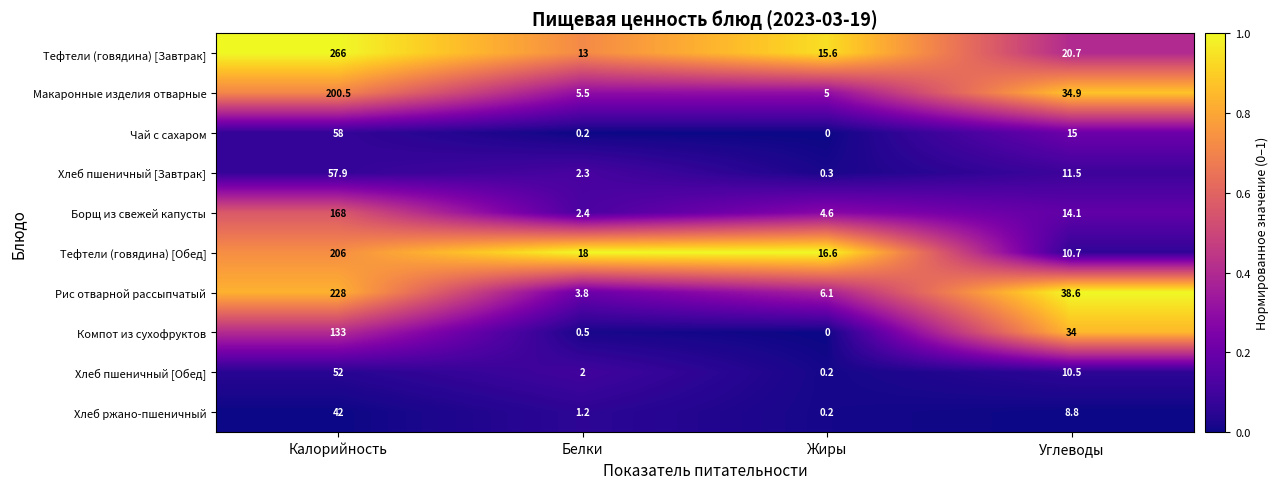

At which category does the chart reach its peak across all series?

Калорийность